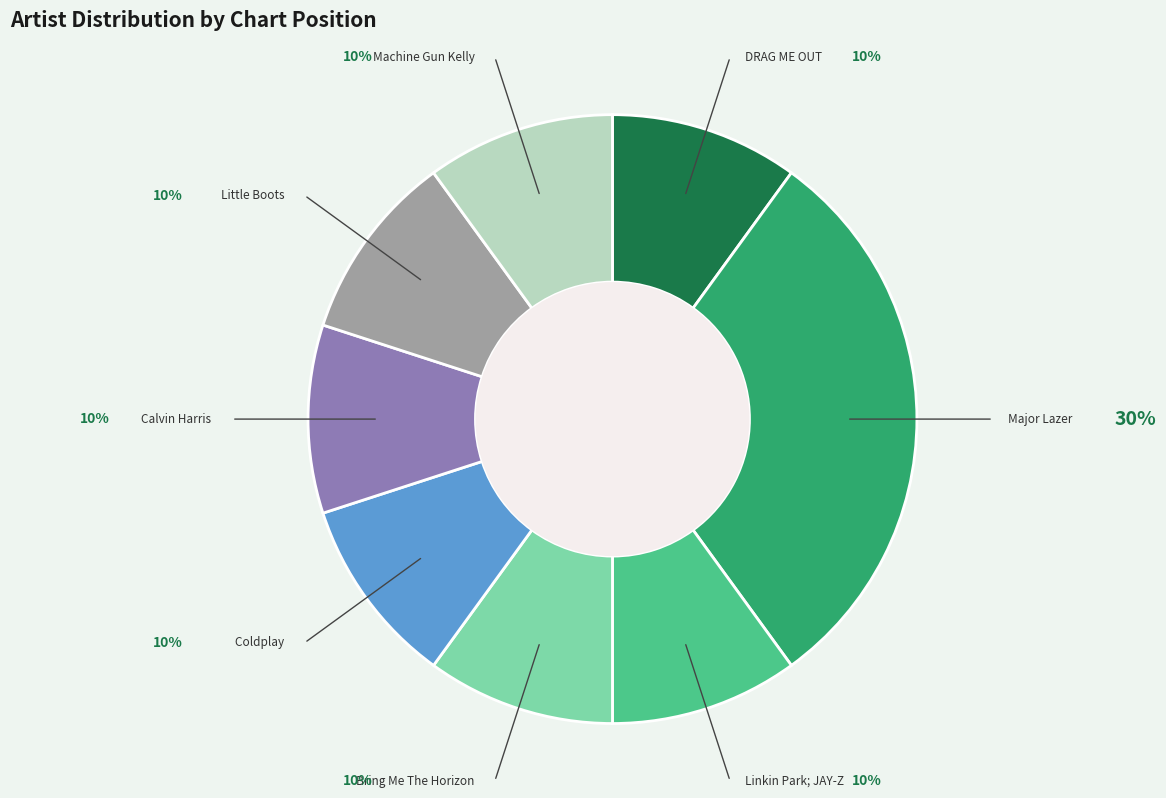

Is it true that Linkin Park; JAY-Z is 10% of the pie?

True